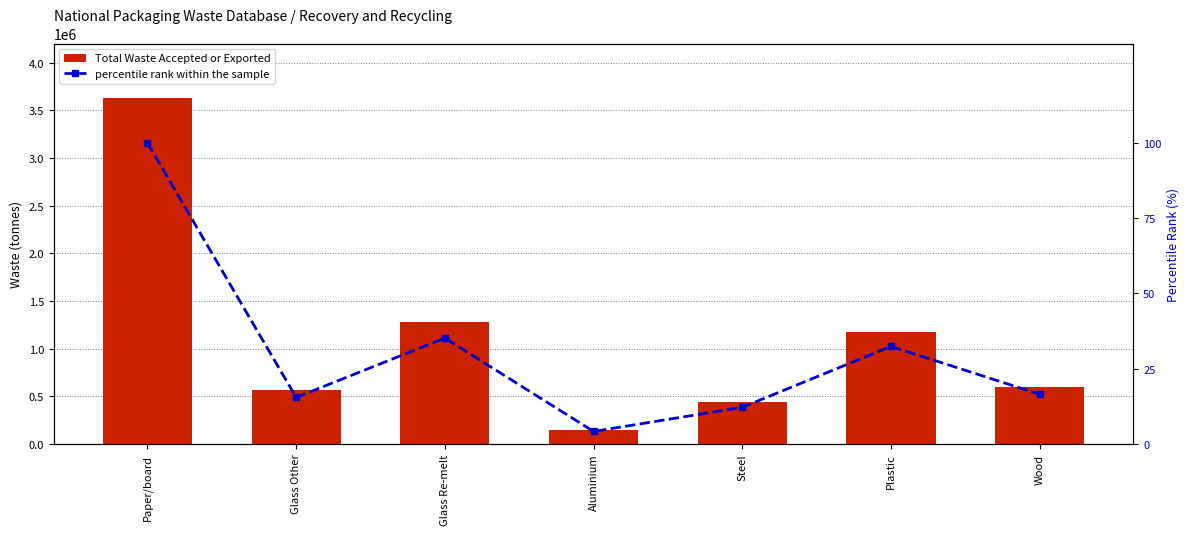

Reading left to right, what are all the values shown in this chart?

Total Waste Accepted or Exported: Paper/board=3629073.0	Glass Other=561692.0	Glass Re-melt=1276857.0	Aluminium=151636.0	Steel=442359.0	Plastic=1176491.0	Wood=599981.0
percentile rank within the sample: Paper/board=100.0	Glass Other=15.5	Glass Re-melt=35.2	Aluminium=4.2	Steel=12.2	Plastic=32.4	Wood=16.5